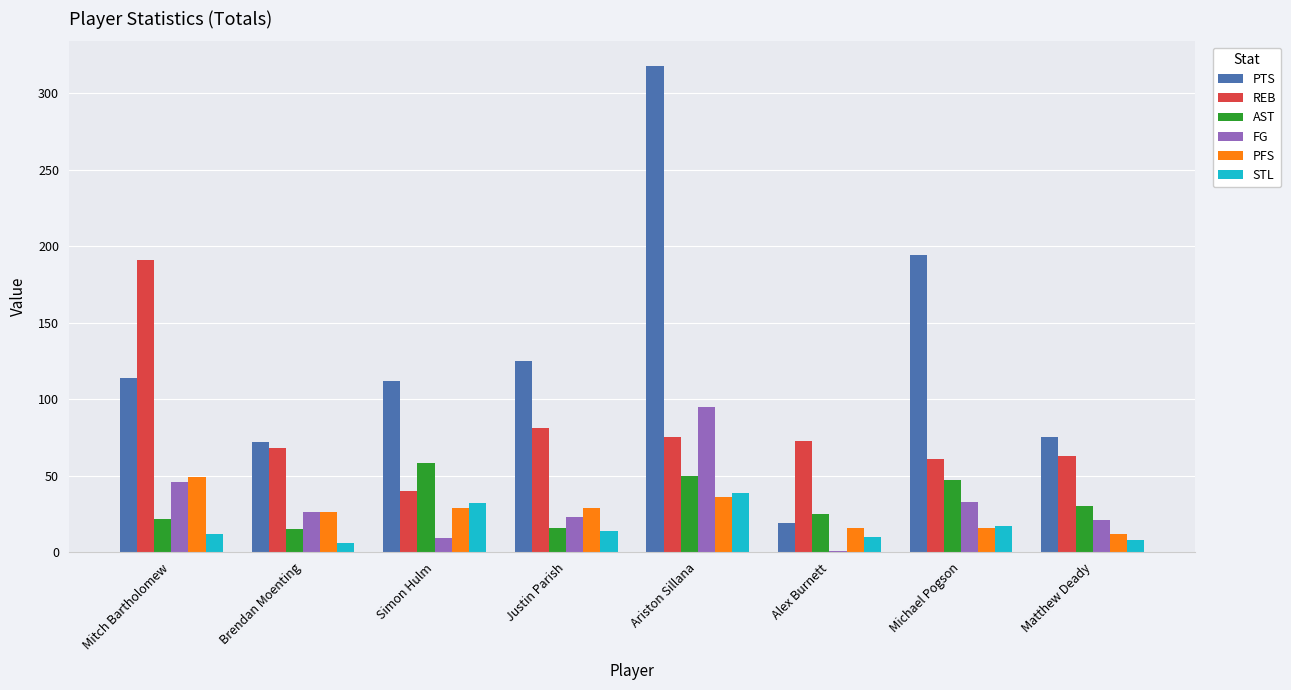

What is the greatest value displayed?

318